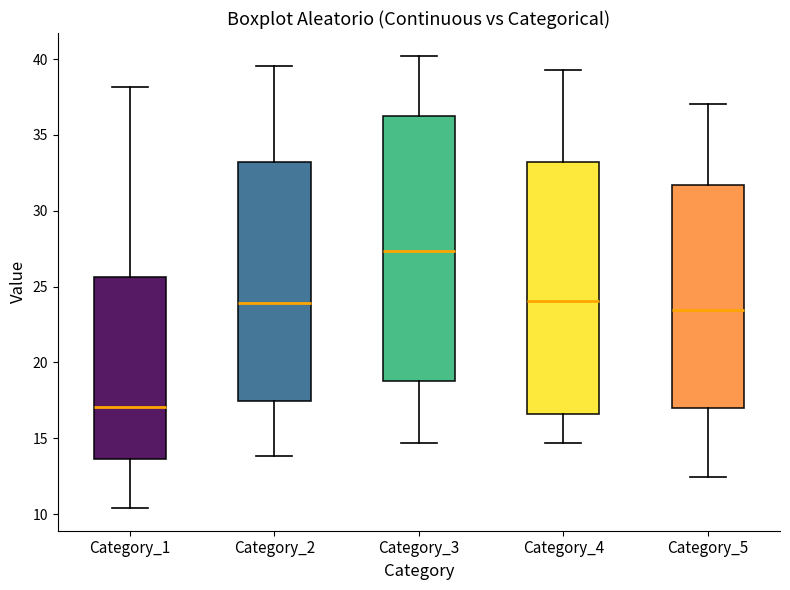

Where is the lower edge of the box for Category_2 on the y-axis? The values are not printed on the chart, so give them approximately, as read against the axis.

17.5